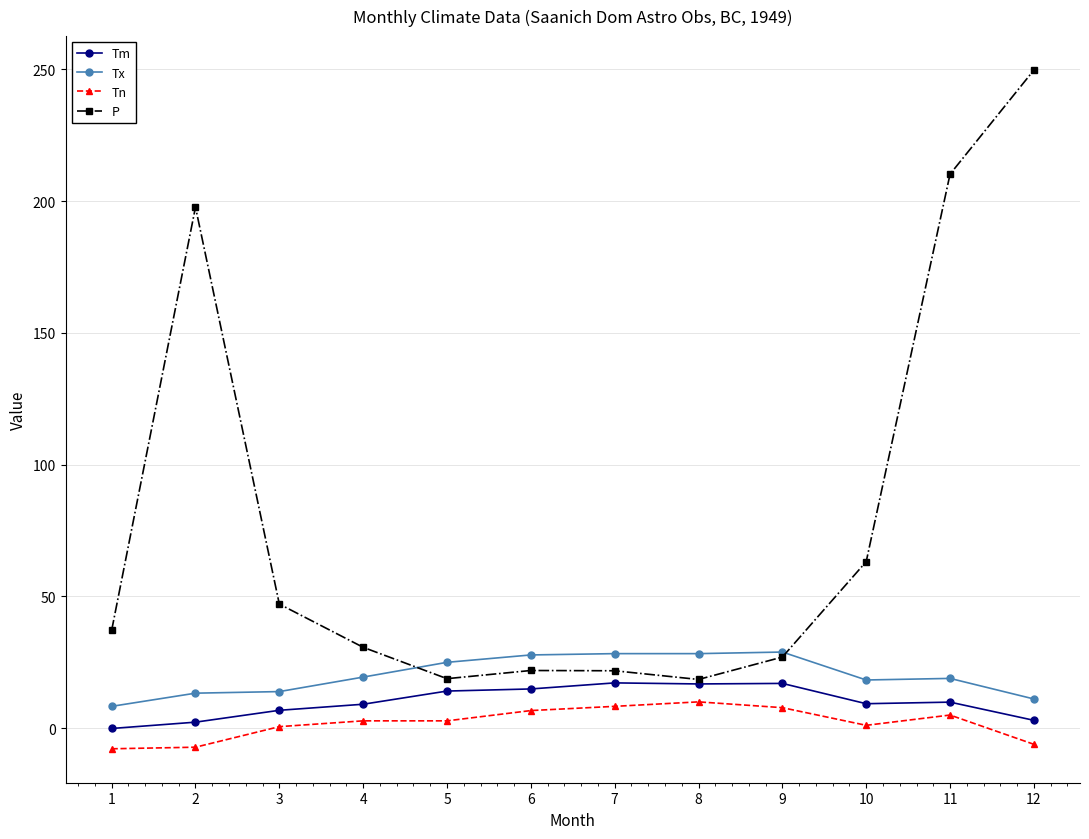

How many data points in P are above 37?

6